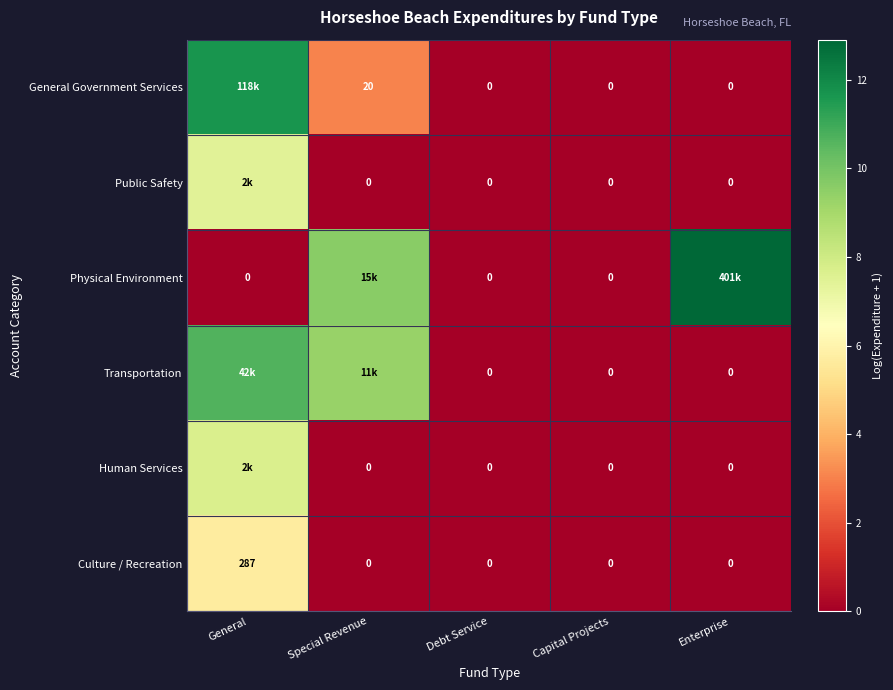

Is the value of General Government Services at General greater than the value of Physical Environment at Debt Service?

Yes